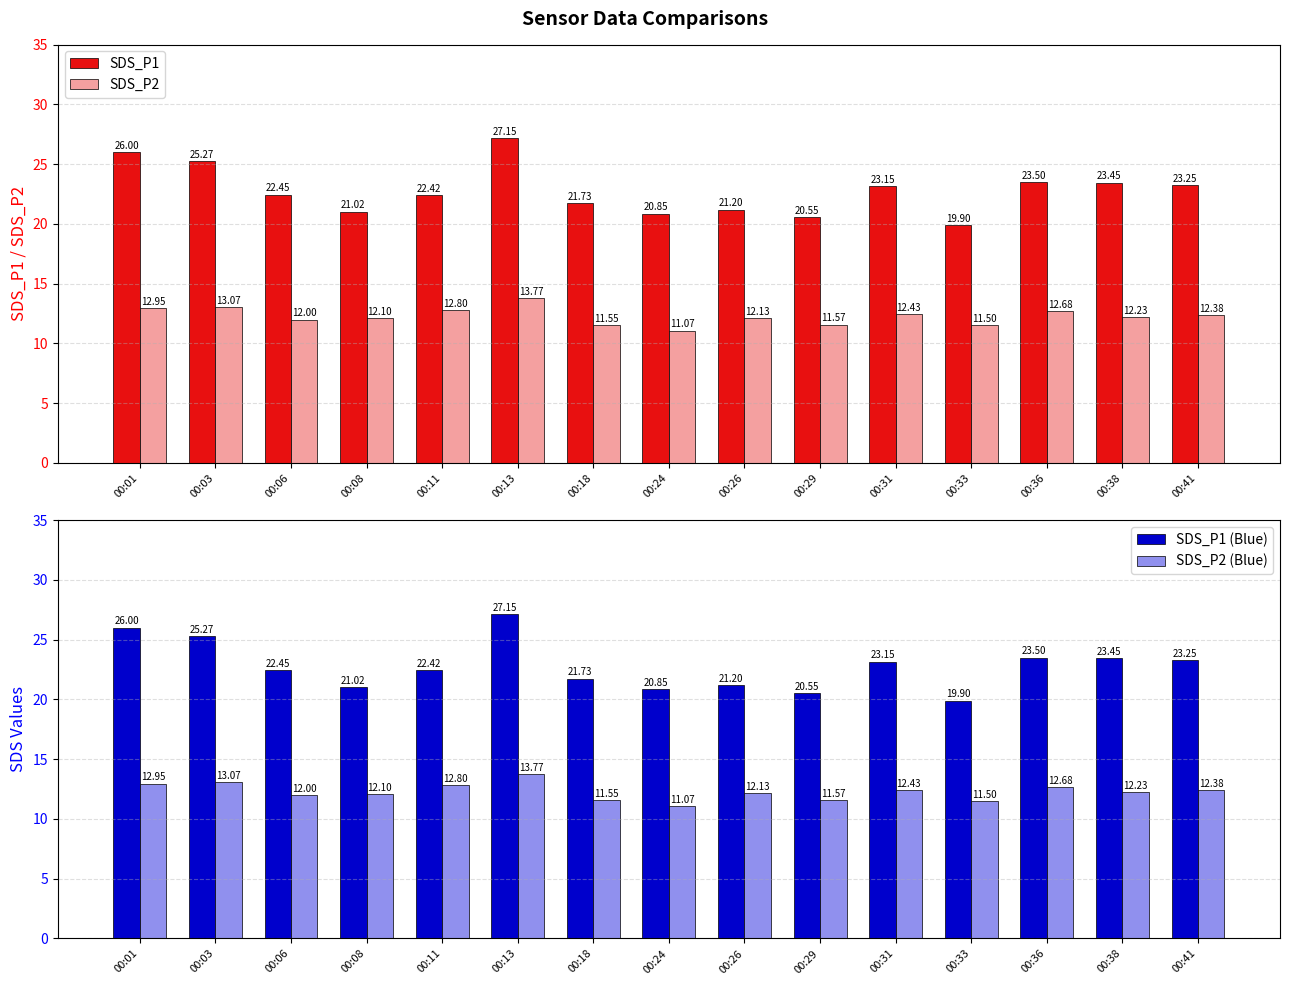

Where does the SDS_P1 series first go above 22?

00:01